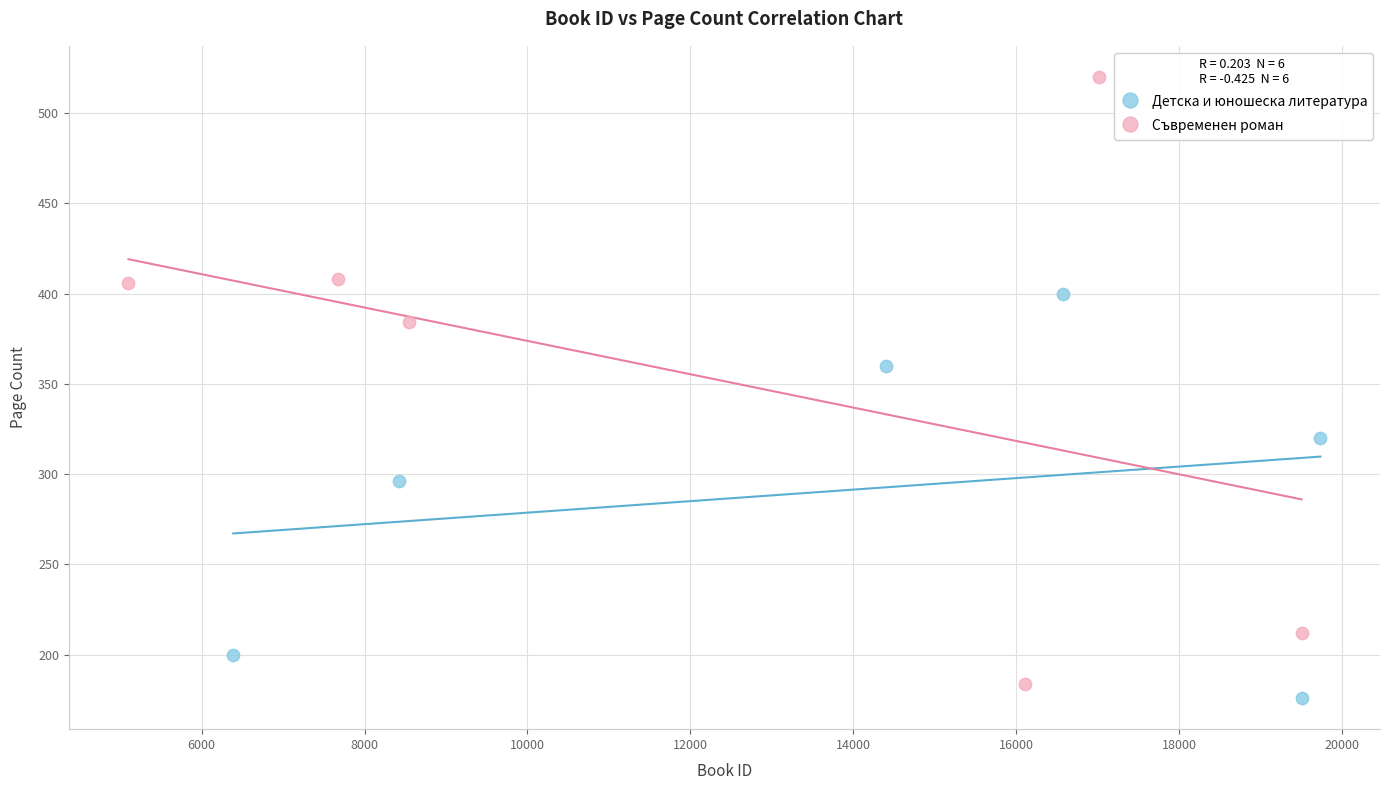

Which series contains the lowest Y value?

Детска и юношеска литература